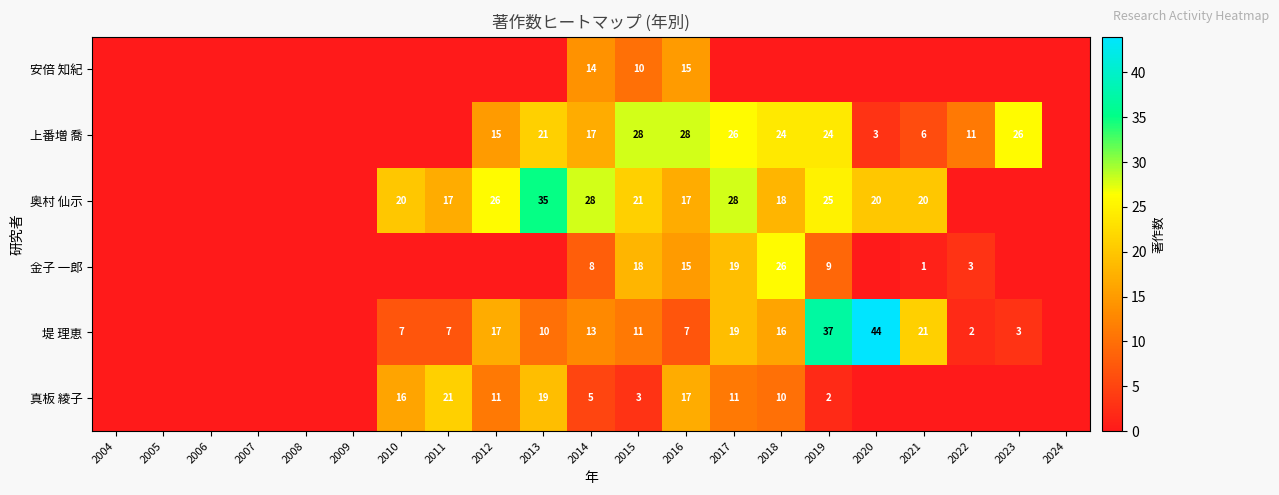

At which category is the sum across all series the highest?

2017